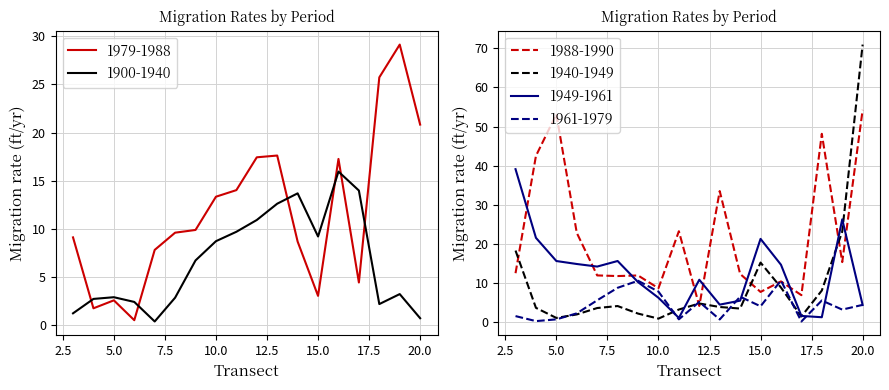

In 1979-1988, how many points are higher than both neighbors (excluding endpoints)?

4